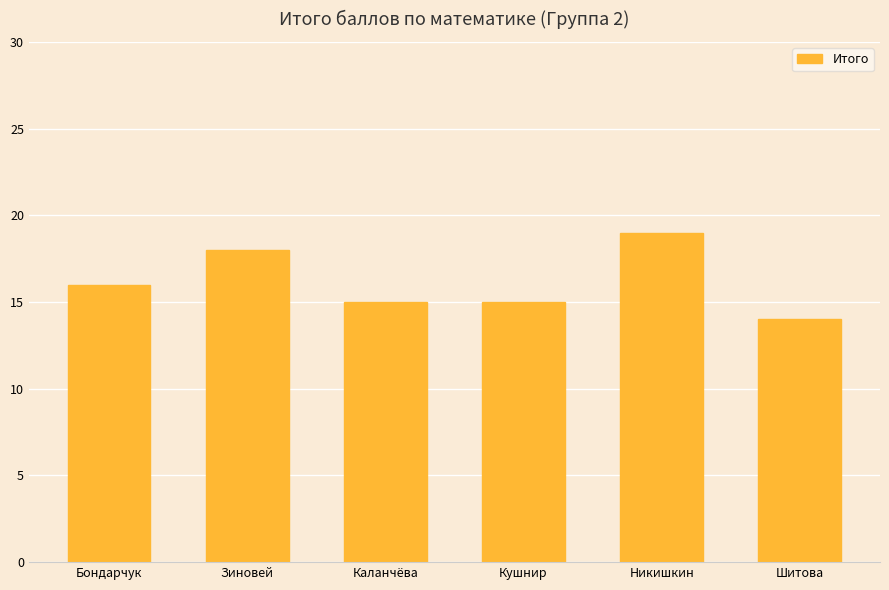

What is the average value?

16